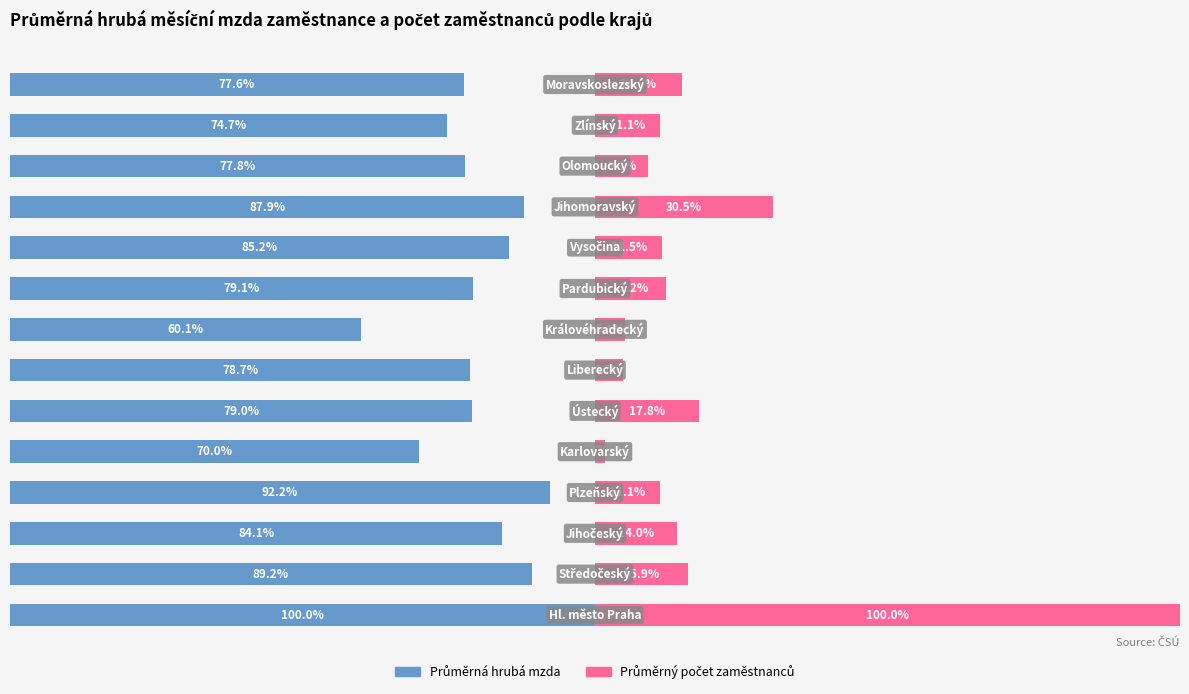

How many data points in Průměrná hrubá mzda are above 79?

7